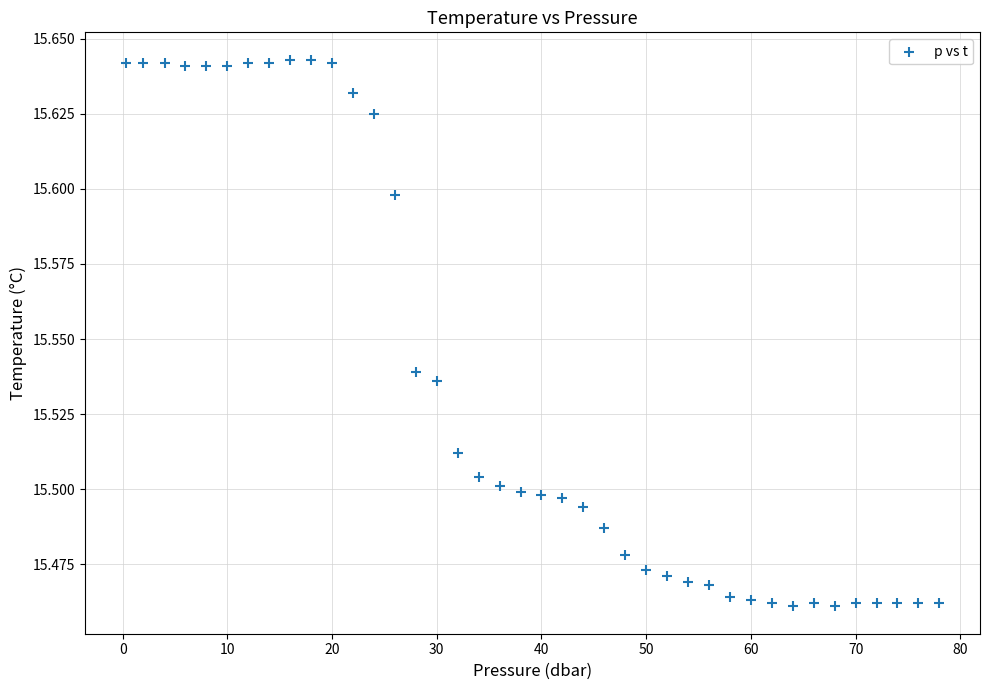

What is the range of X values (max minus min)?

77.7